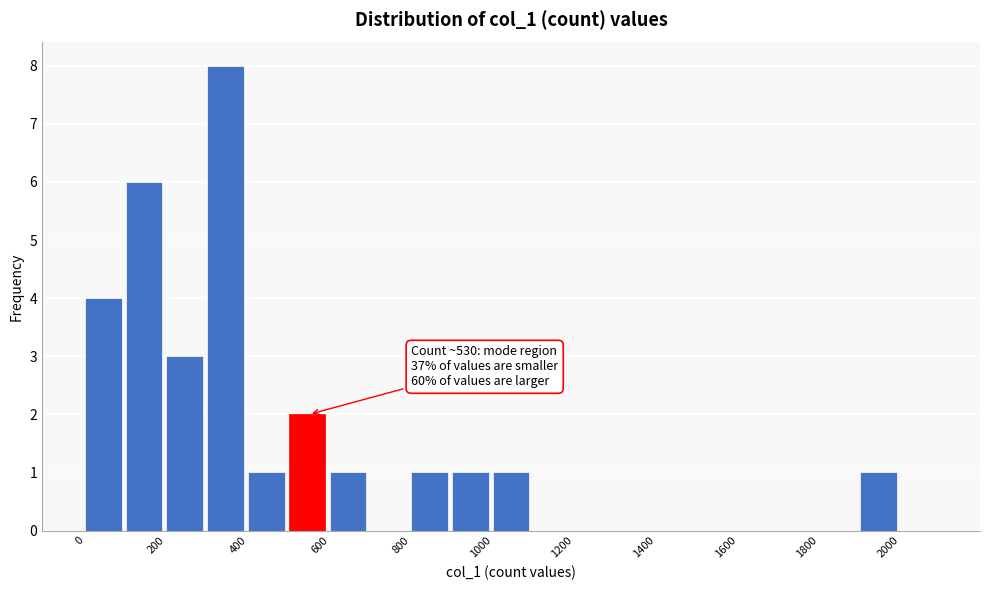

Over which range of the x-axis is the bar tallest?

300 to 400